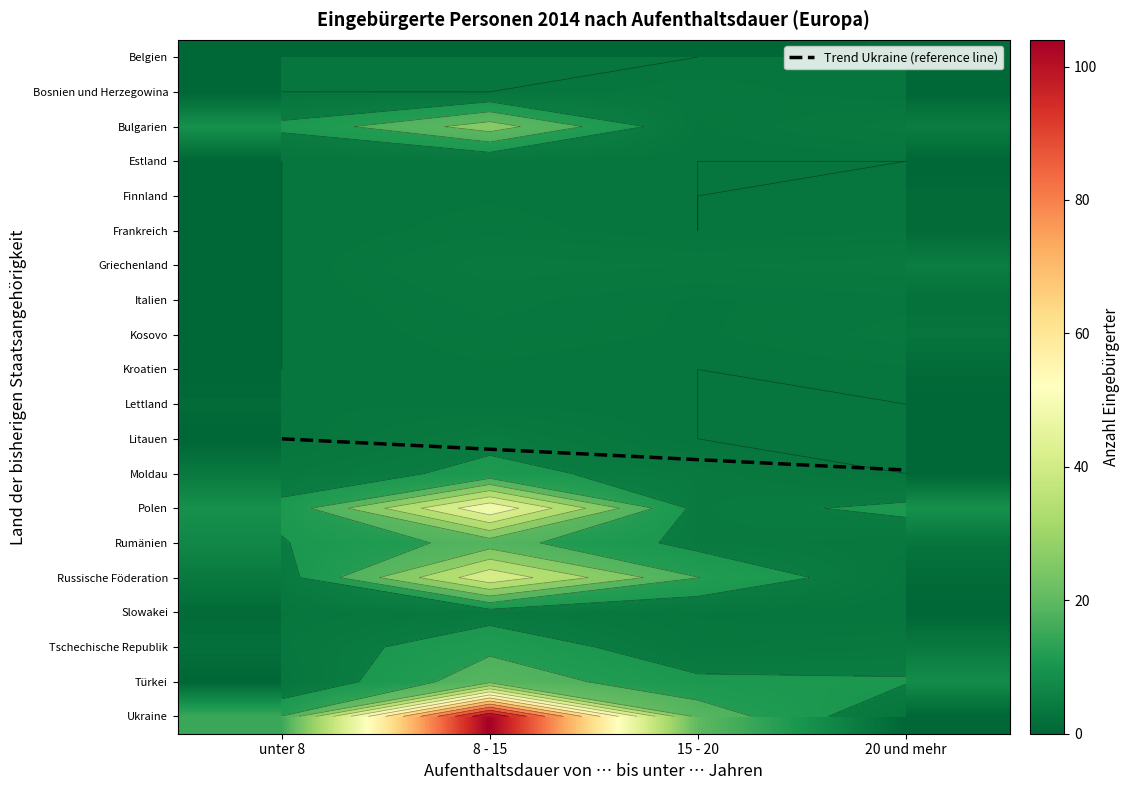

Rank the categories by Bulgarien value from highest to lowest.

8 - 15, unter 8, 20 und mehr, 15 - 20